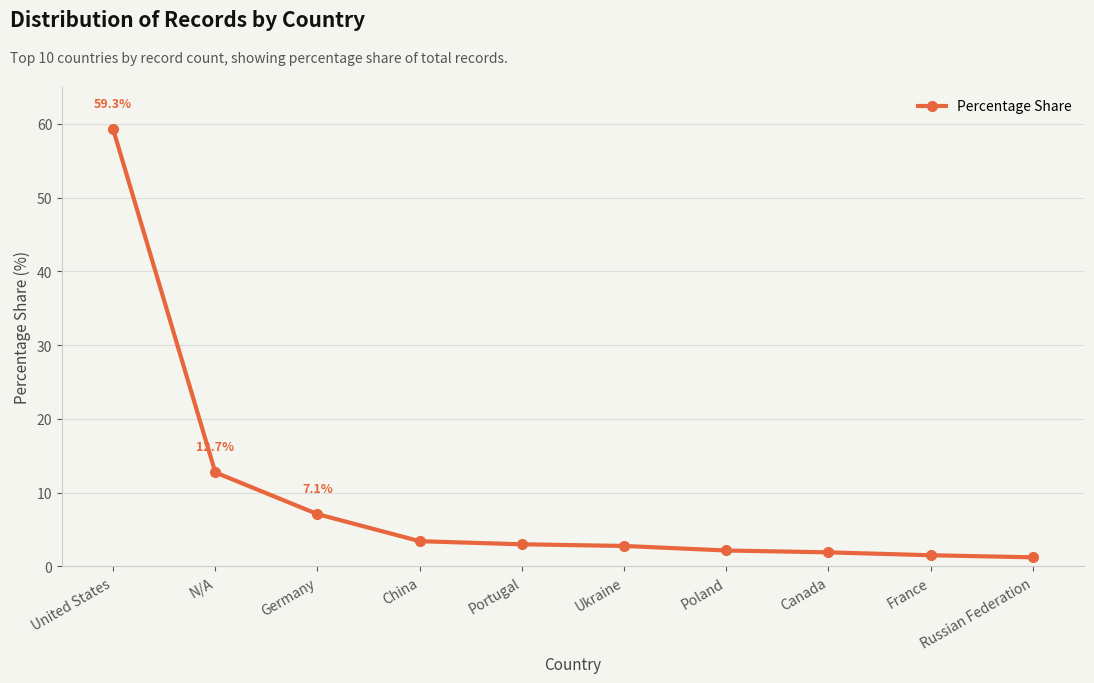

What position from the left is China?

4